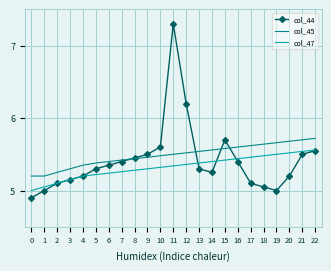

At which label is col_44 closest to 6?

12